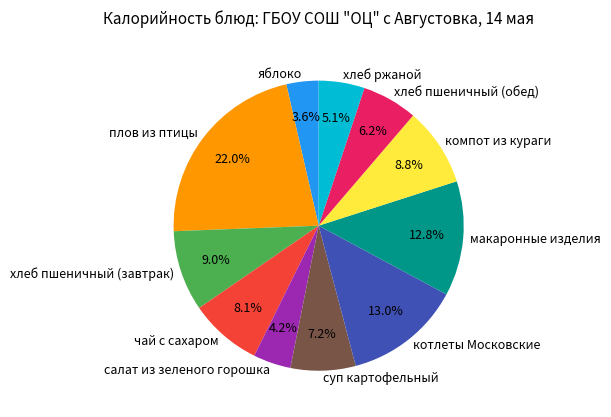

How many segments does this pie chart have?

11